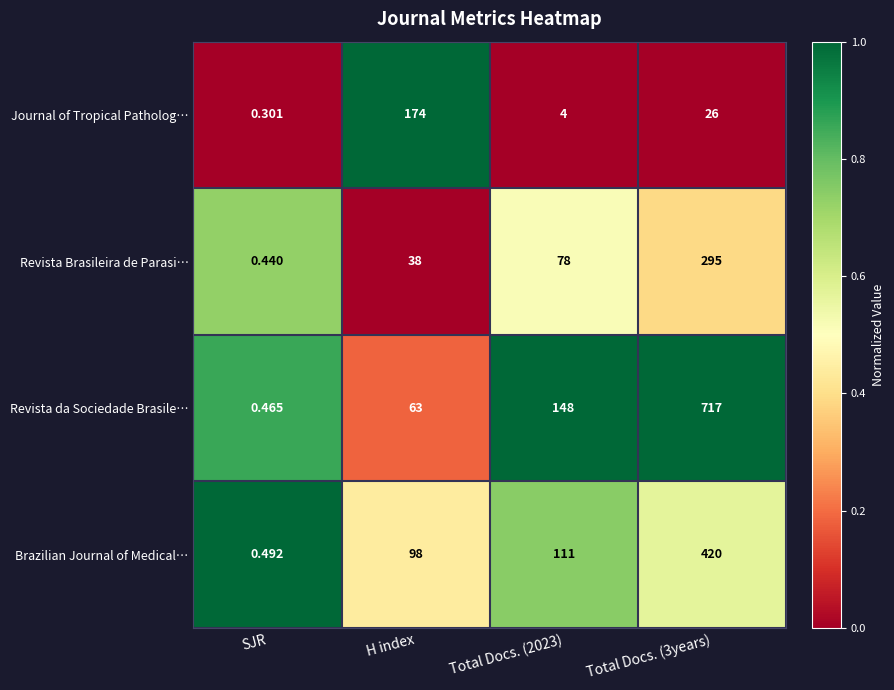

Rank the series at Total Docs. (3years) from highest to lowest value.

Revista da Sociedade Brasile…, Brazilian Journal of Medical…, Revista Brasileira de Parasi…, Journal of Tropical Patholog…